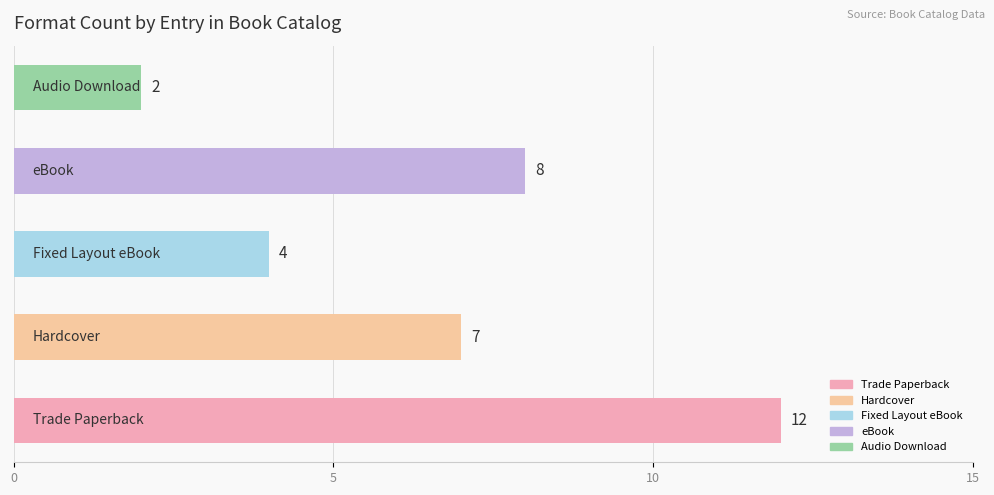

Count the number of data series in this chart.

1